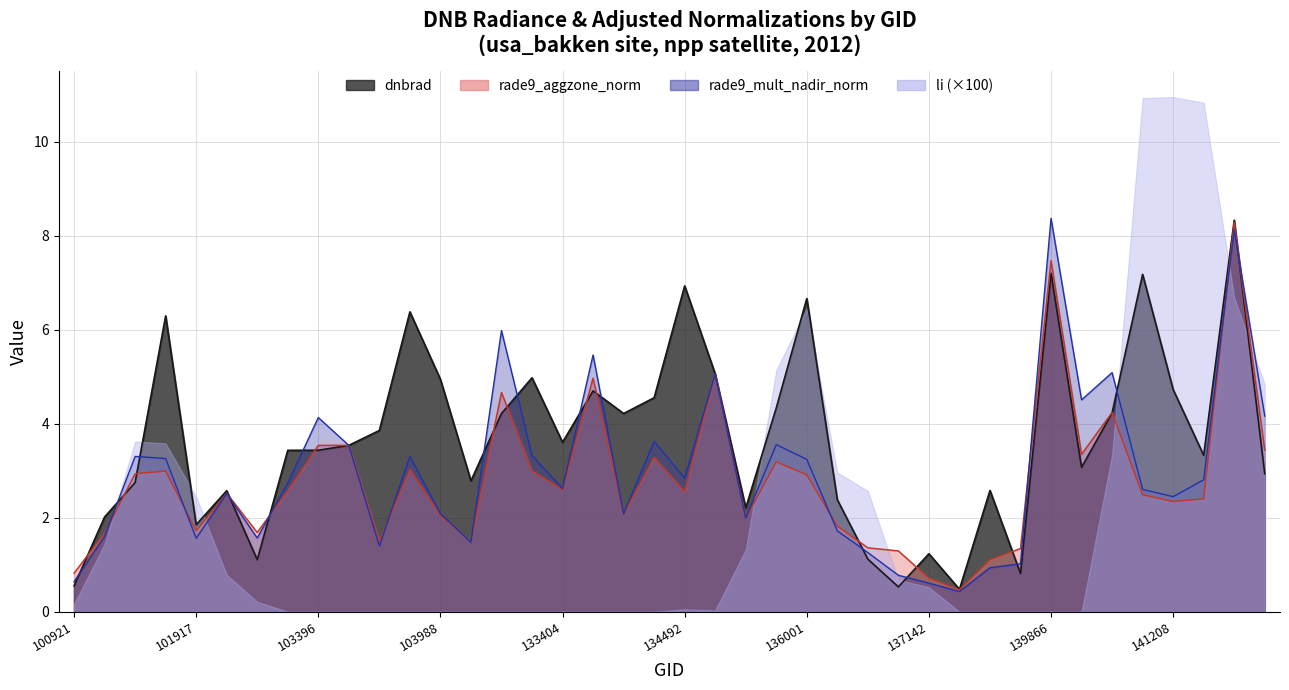

Is it true that rade9_mult_nadir_norm equals 5.1 at 134322?

False